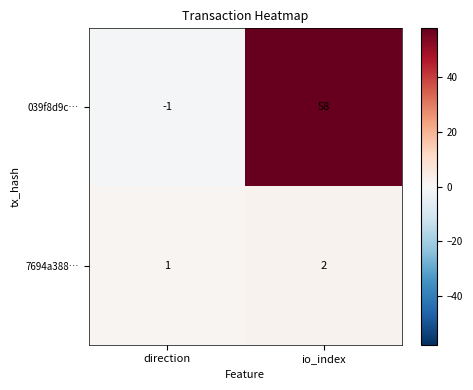

What is the greatest value displayed?

58